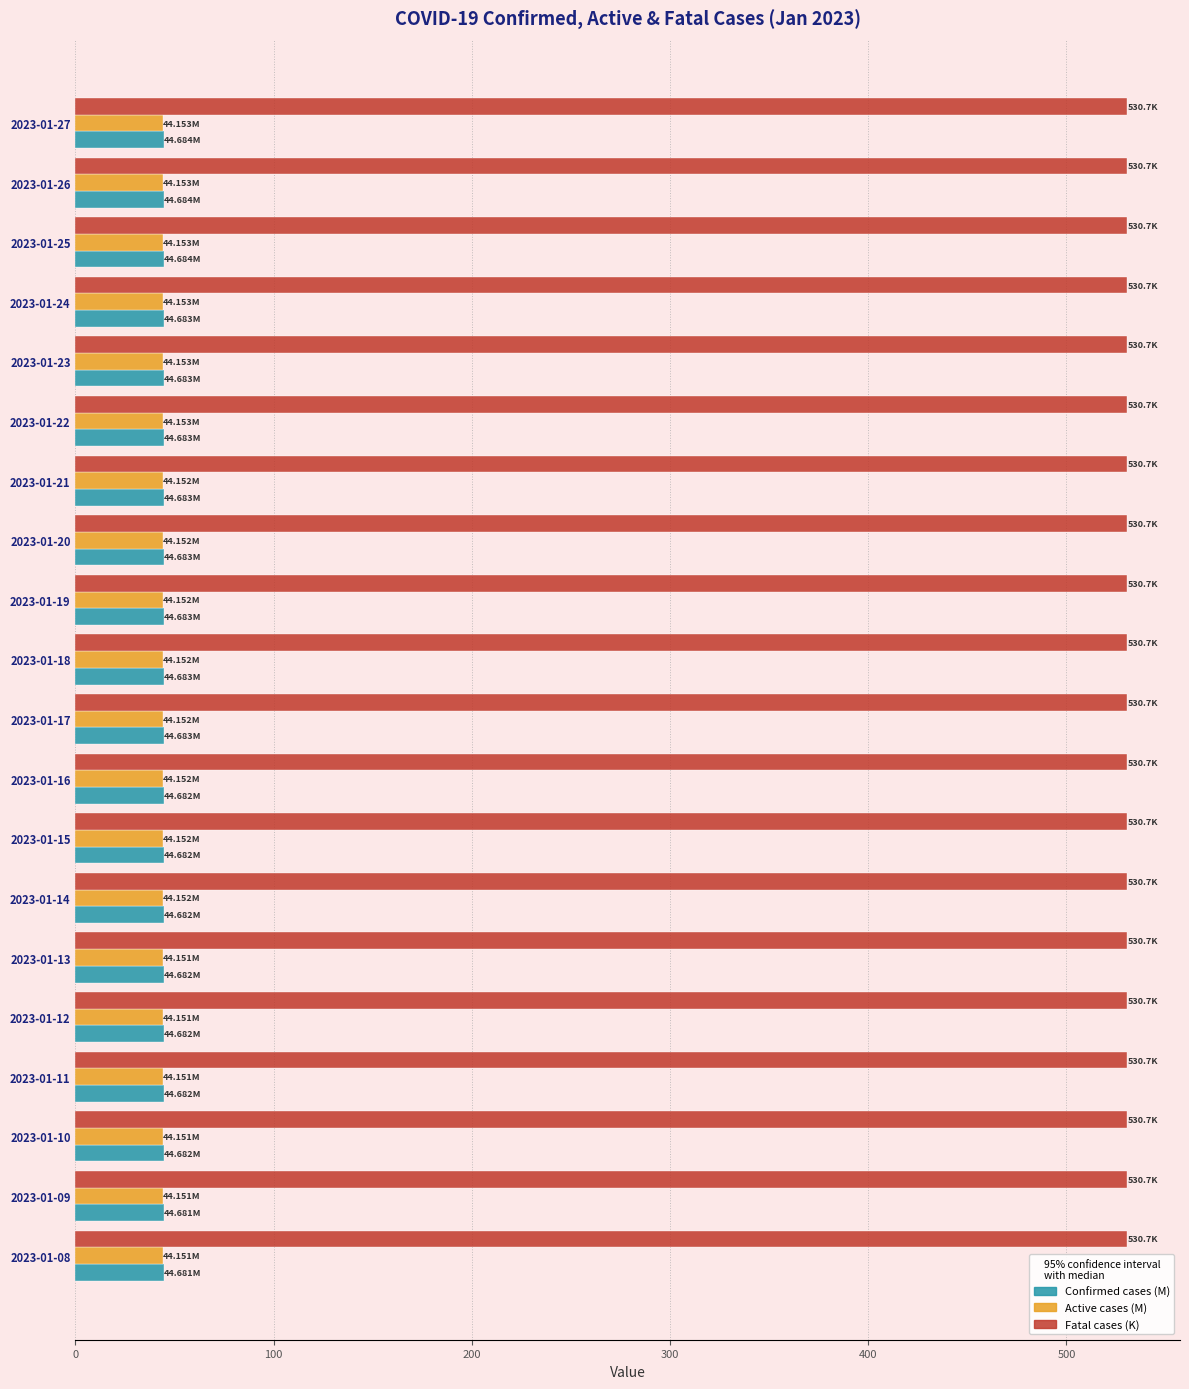

What is the total value across all series at 2023-01-15?

619.6